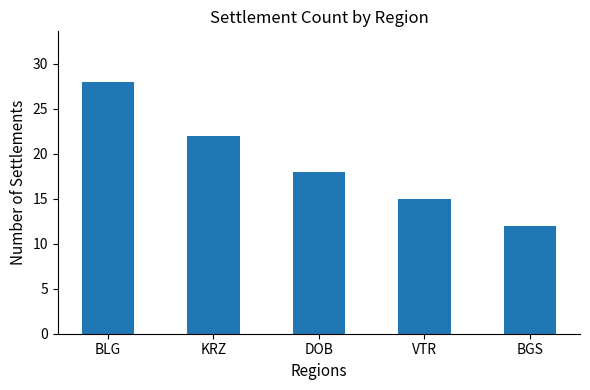

At which category does the chart reach its peak across all series?

BLG